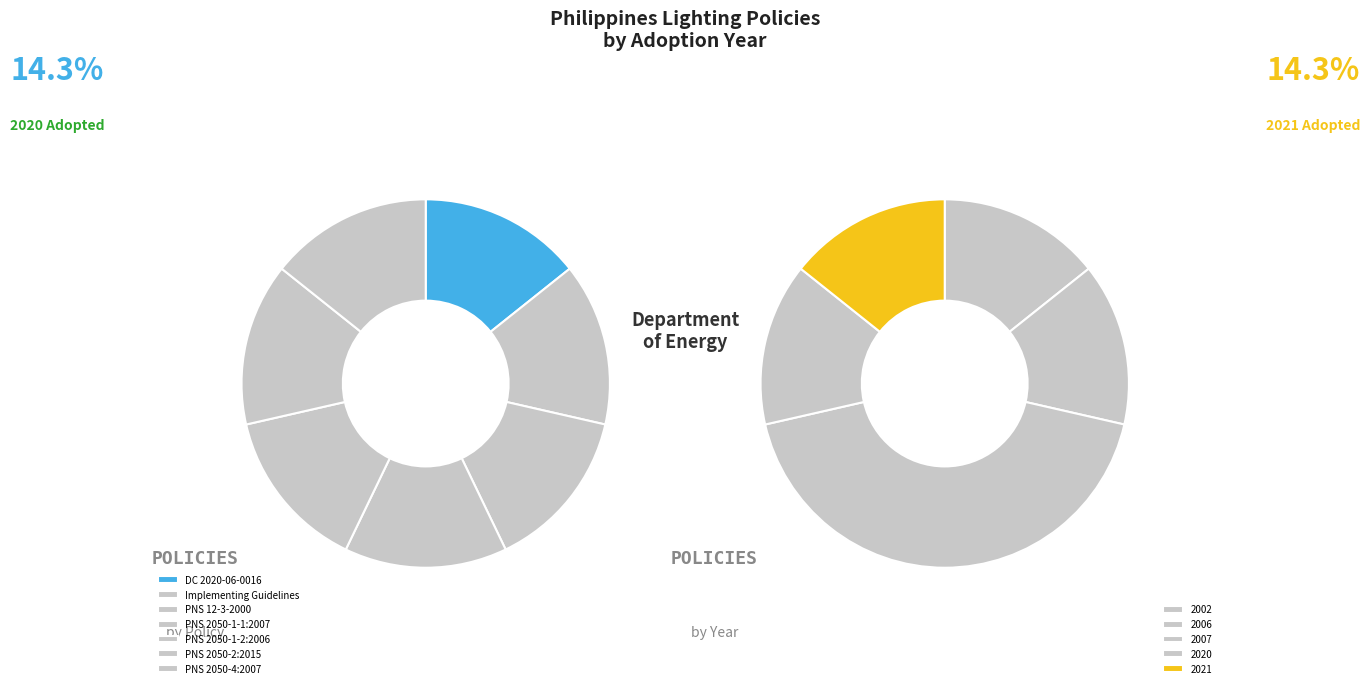

Is PNS 2050-1-1:2007 the majority of the pie?

No